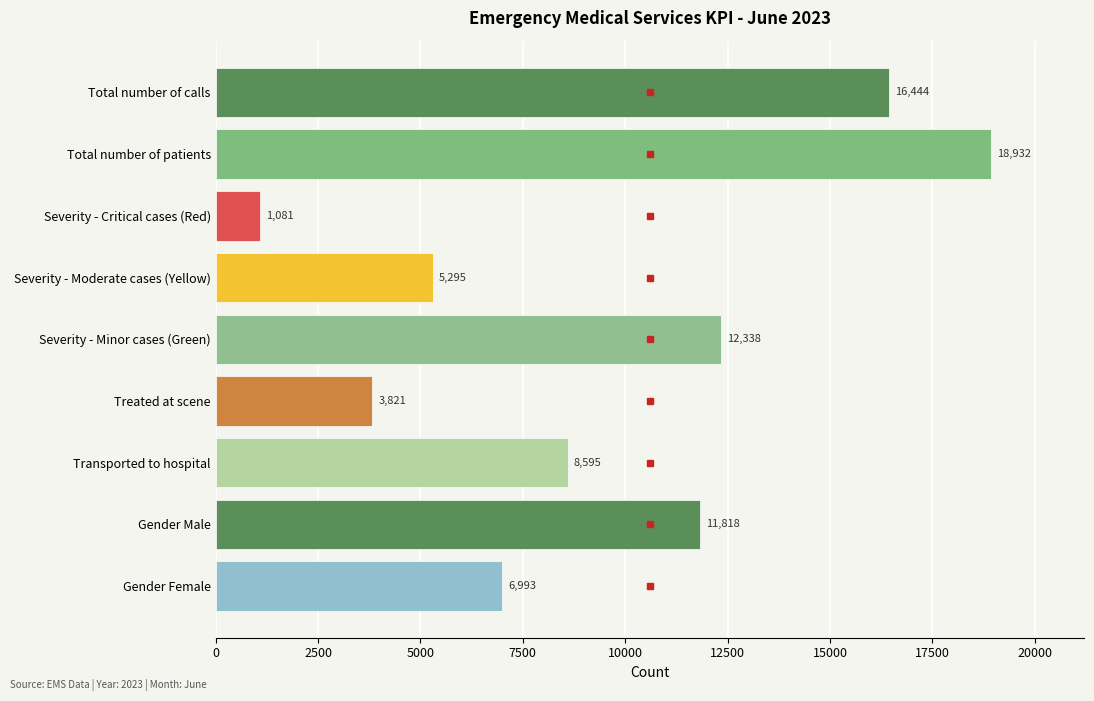

Between Severity - Critical cases (Red) and Severity - Moderate cases (Yellow), which is larger?

Severity - Moderate cases (Yellow)